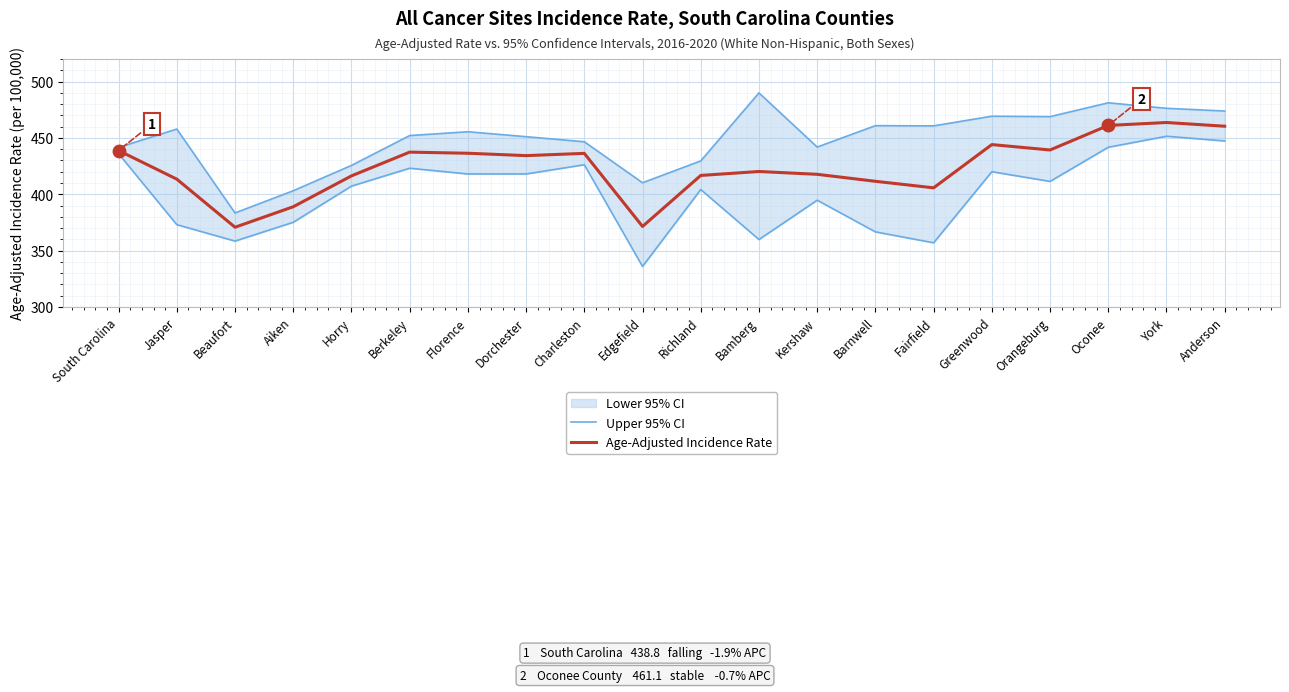

Where does the Lower 95% CI series first go above 411?

South Carolina